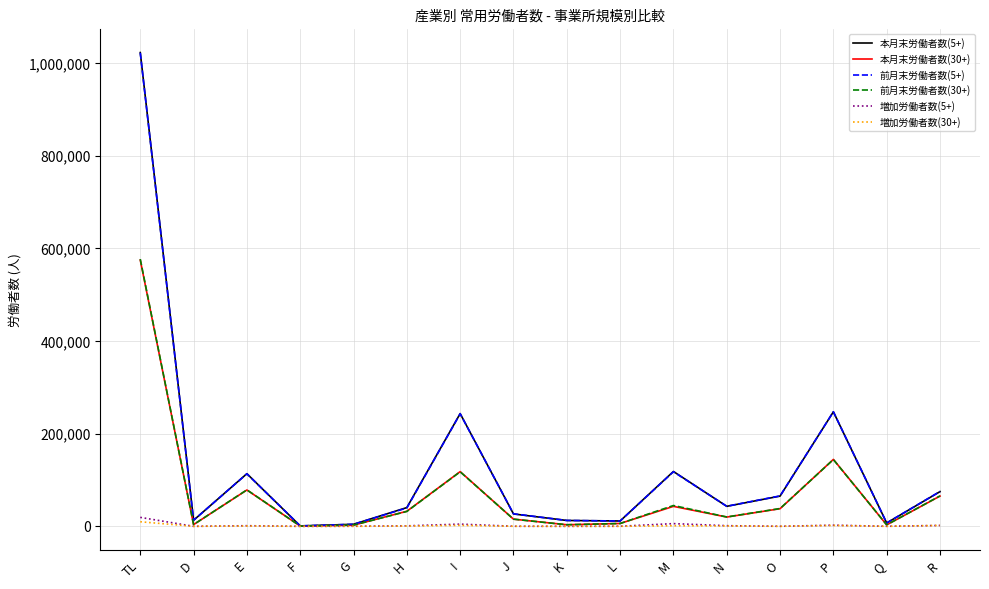

At which category is the sum across all series the highest?

TL